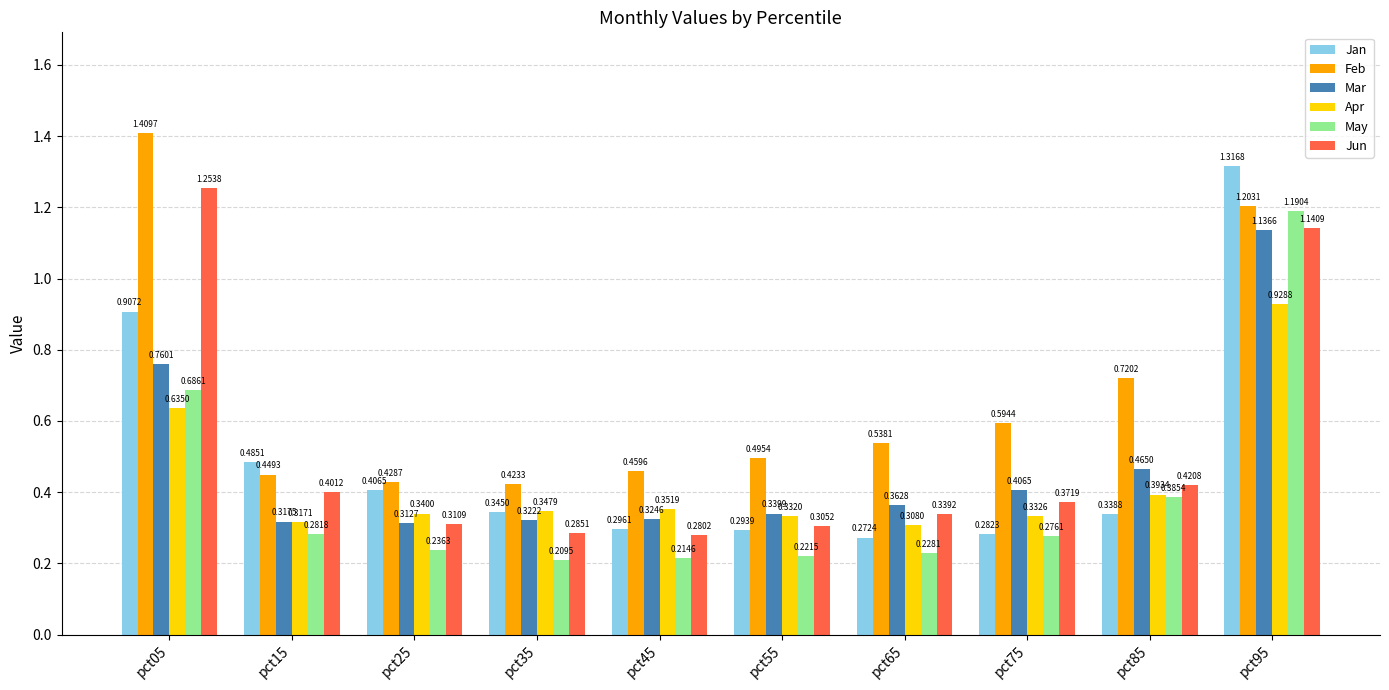

What is the total value across all series at pct95?

6.9